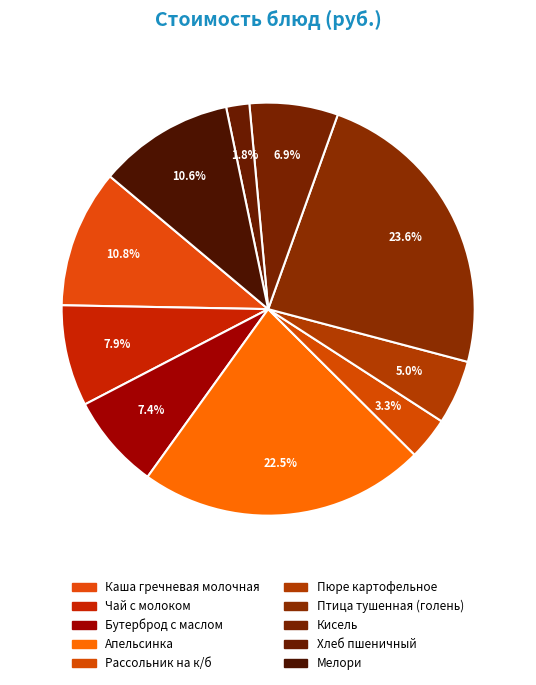

Which slice is the smallest?

Хлеб пшеничный